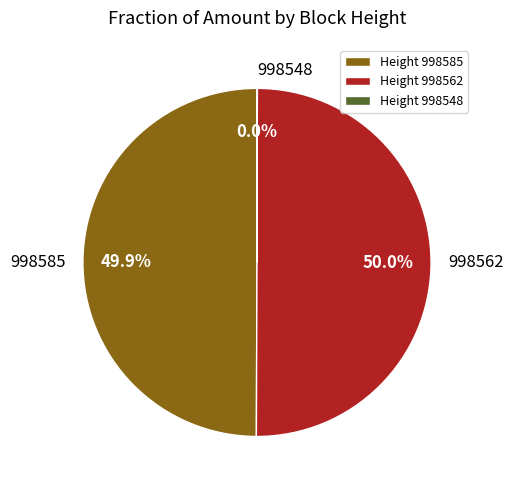

What portion of the pie excludes Height 998585?

50.1%